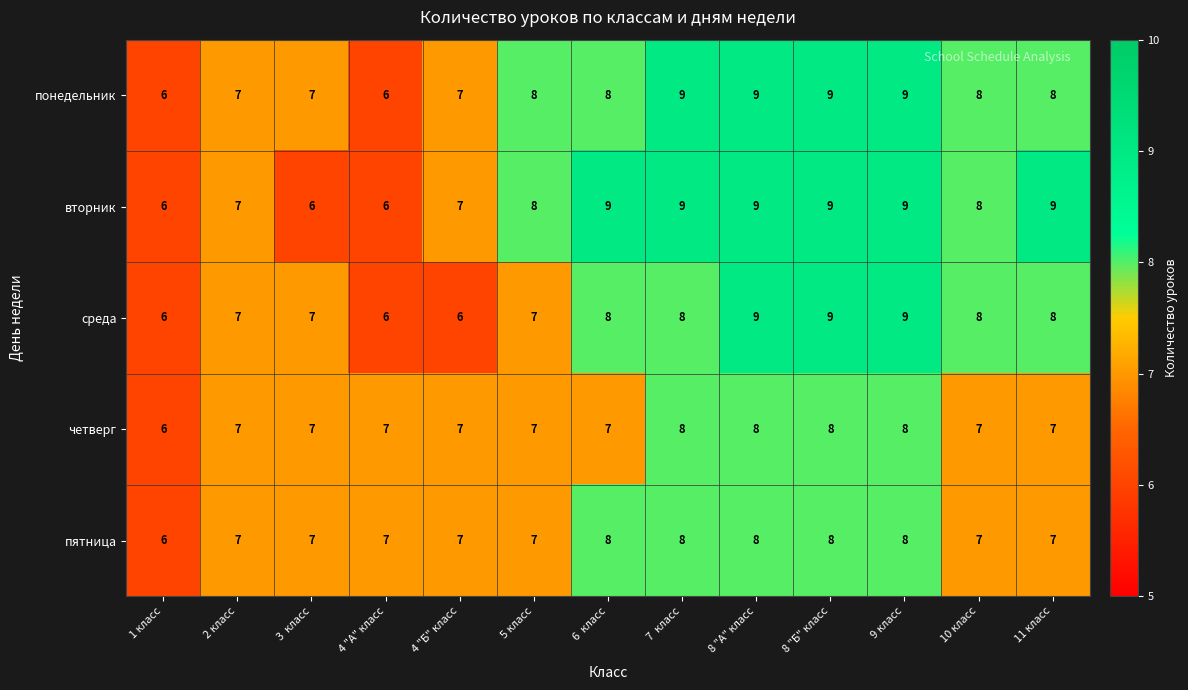

What value does the четверг series have at 4 "А" класс?

7